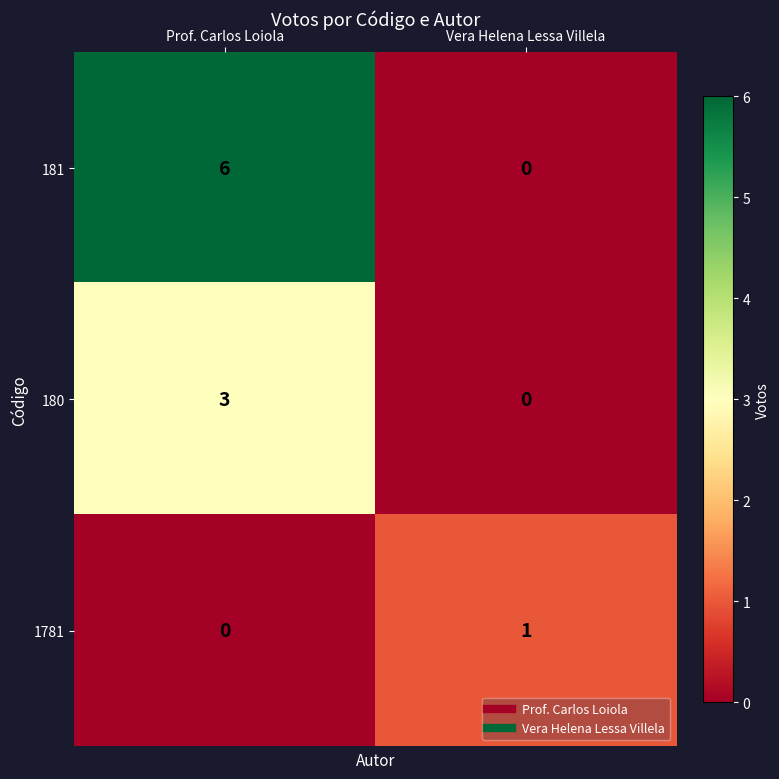

Rank the series by their average value, from highest to lowest.

181, 180, 1781